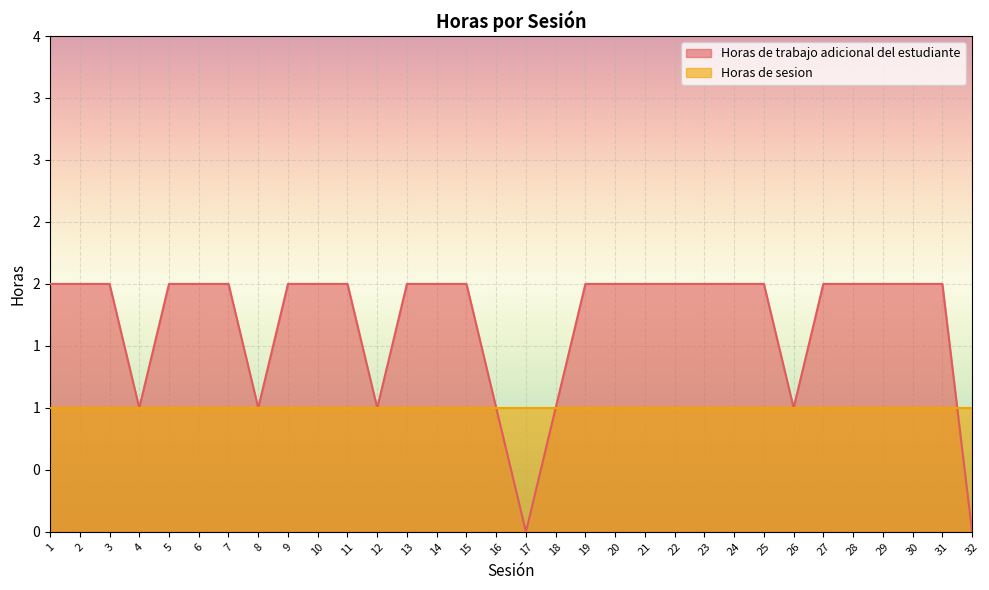

Is it true that the value at 10 is 1?

False